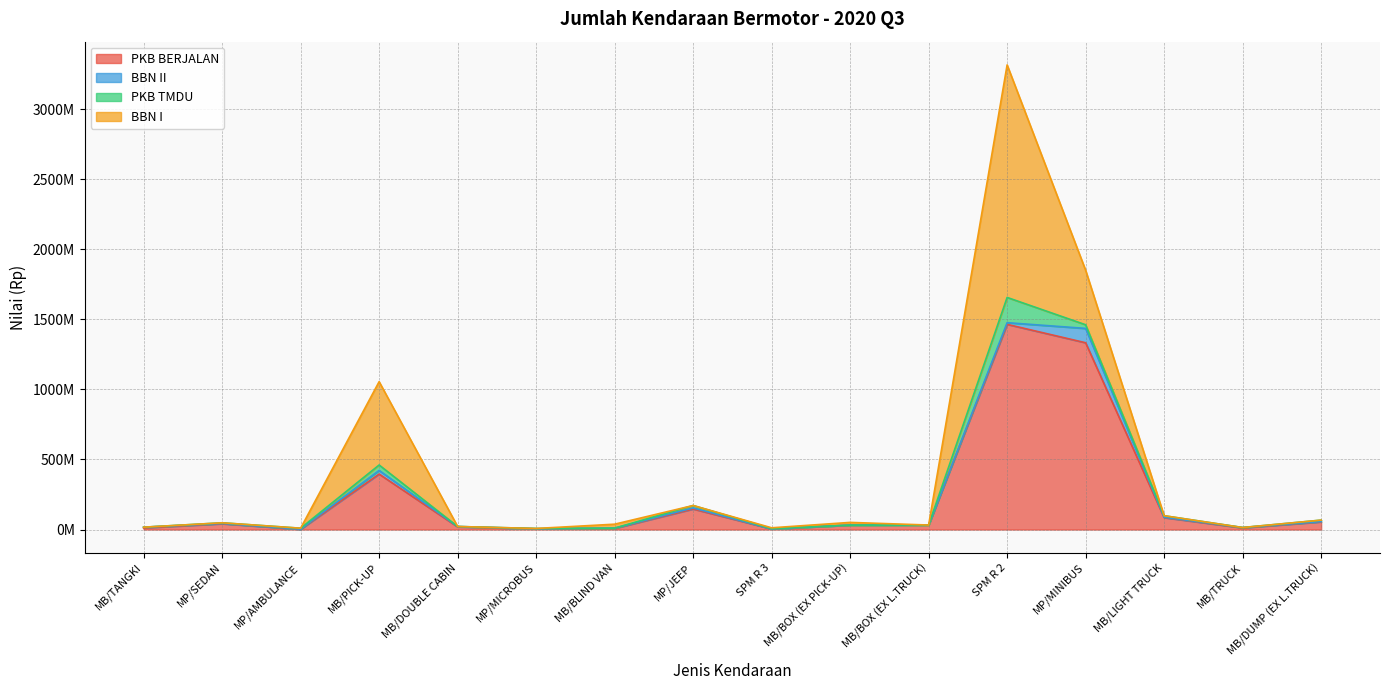

True or false: BBN I has a value of 0 at MB/TRUCK.

True